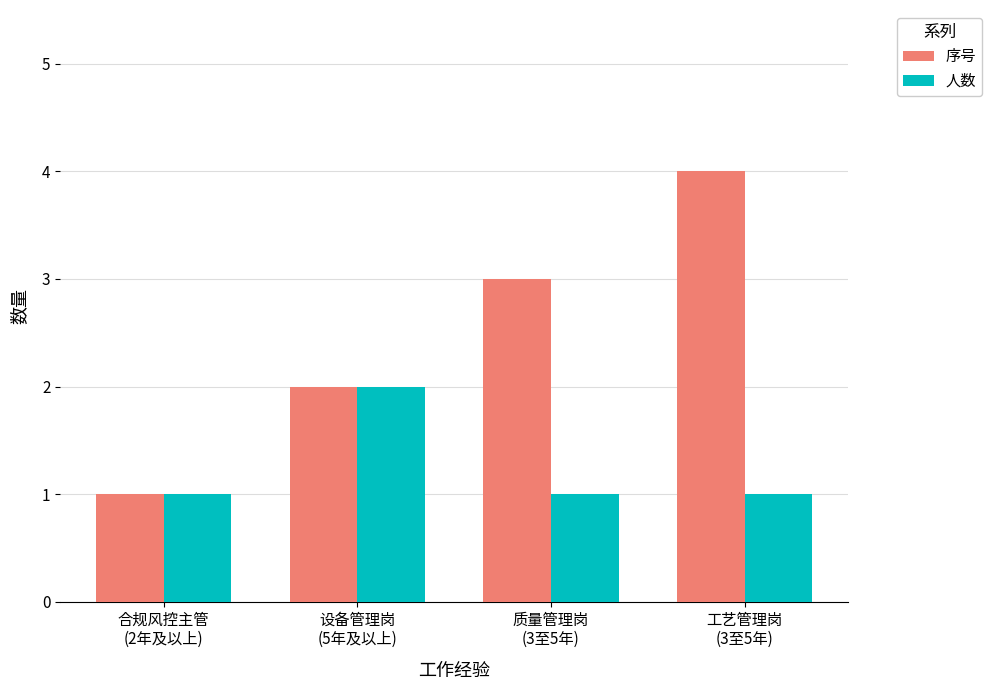

What is the difference between the maximum and minimum values in the 序号 series?

3